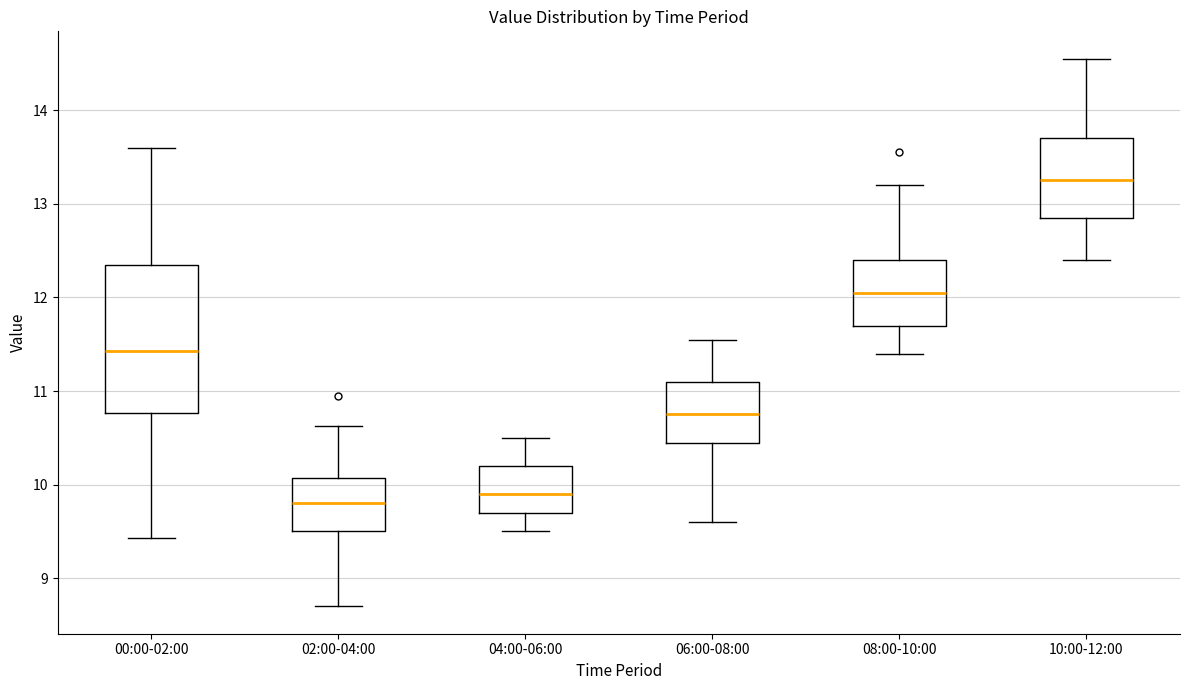

Comparing the boxes themselves (not the whiskers), which one is the tallest?

00:00-02:00